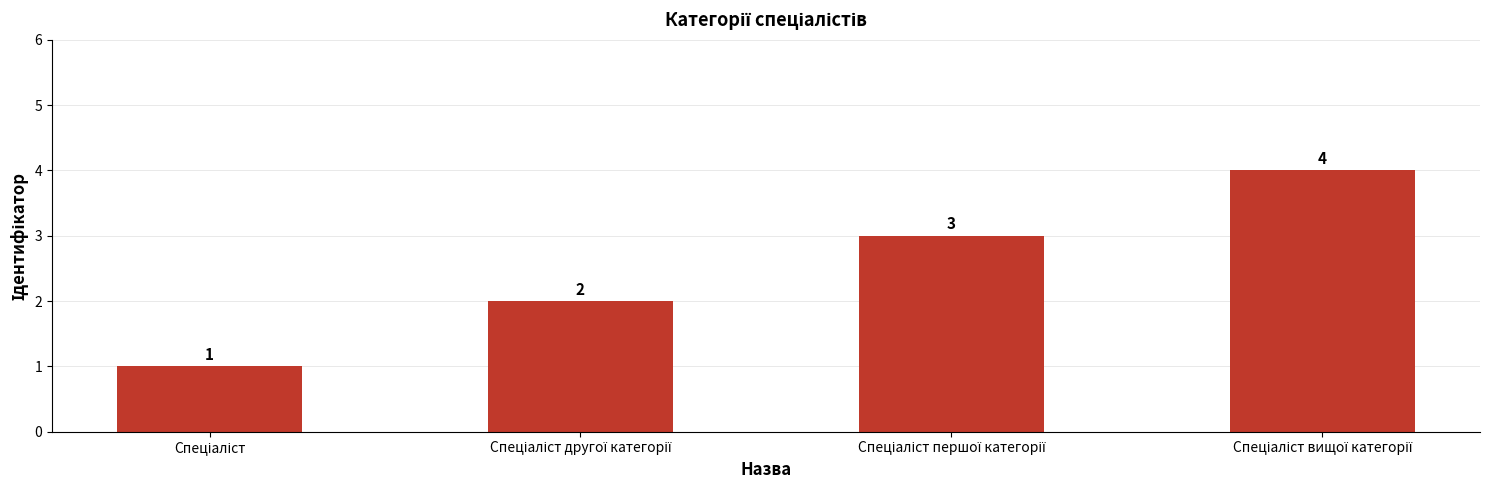

What is the greatest value displayed?

4